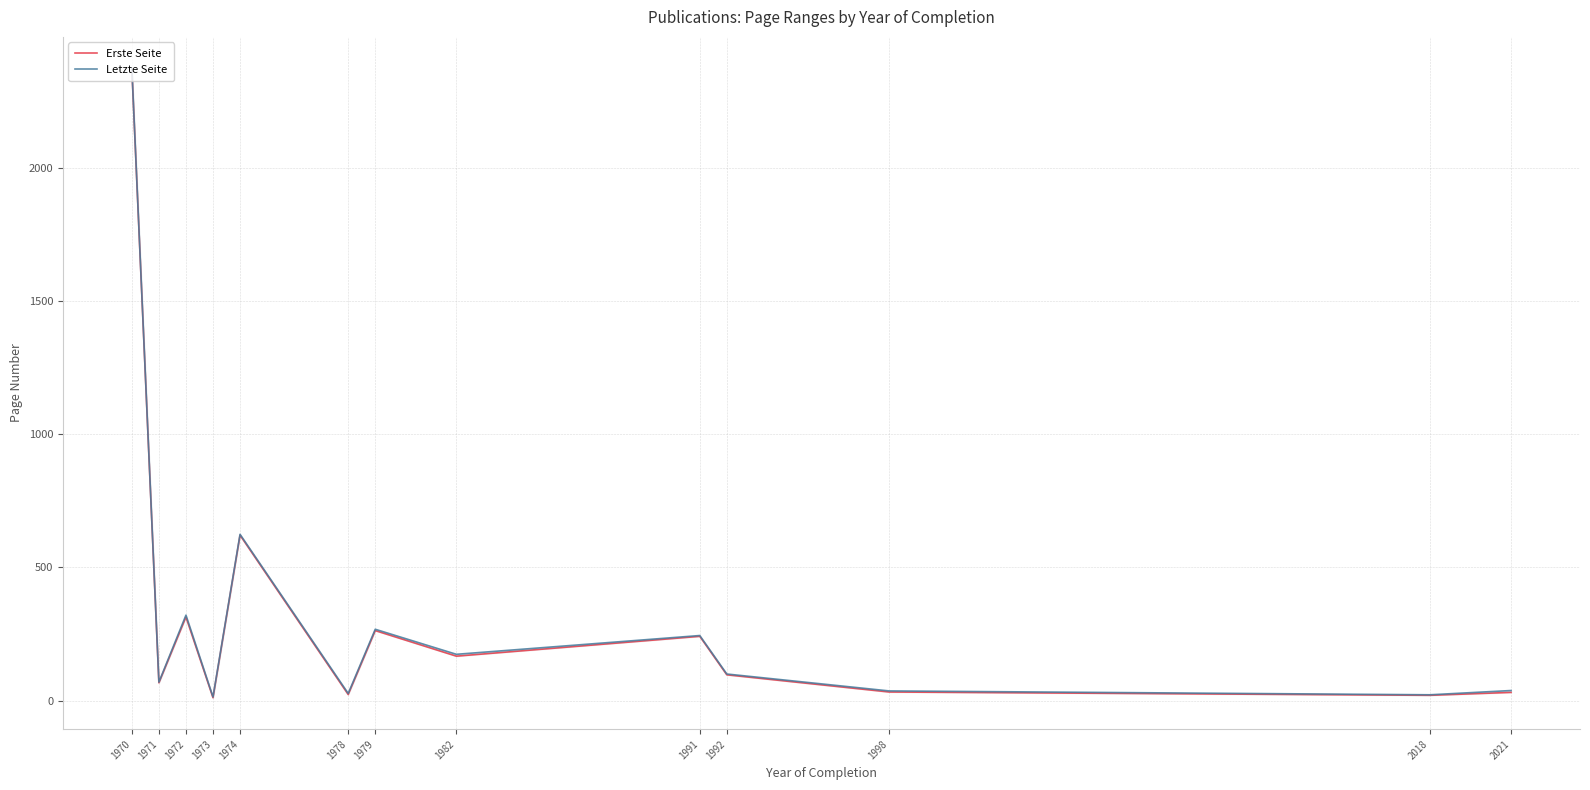

Is the value of Erste Seite at 1974 greater than the value of Letzte Seite at 2021?

Yes